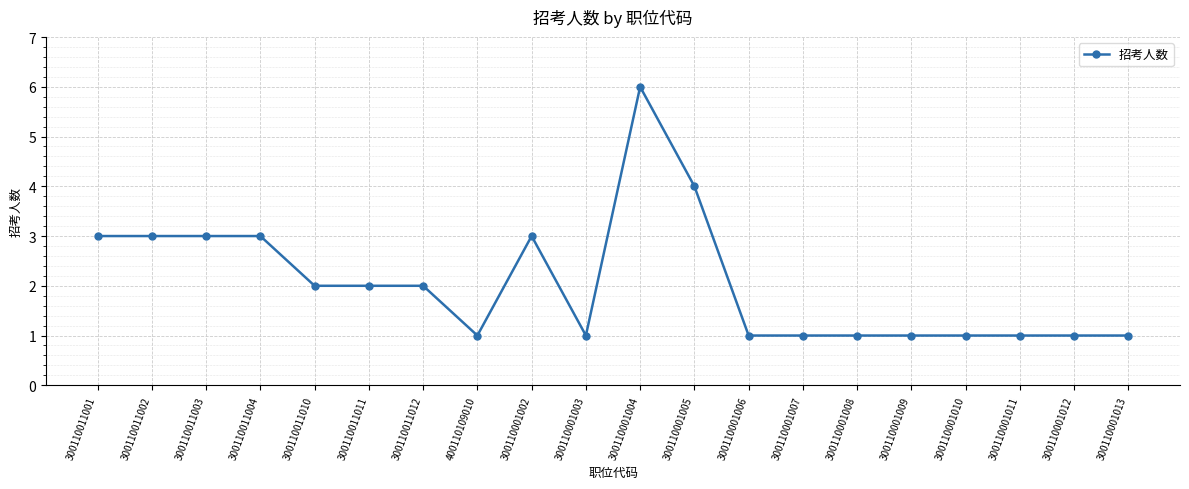

True or false: there are more than 1 points higher than both neighbors.

True